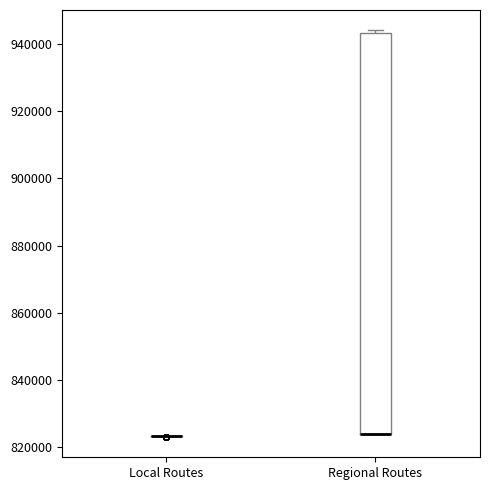

Reading left to right, read every box against the y-axis: the position of its median line, the range the box covers, and the ends of its whiskers. The values are not printed on the chart, so give them approximately, as read against the axis.

Local Routes: box collapsed to a line at 824000, whiskers 824000 to 824000
Regional Routes: median 824000 (drawn on the box's lower edge), box 824000 to 944000, whiskers 824000 to 944000 (just above the box's upper edge)